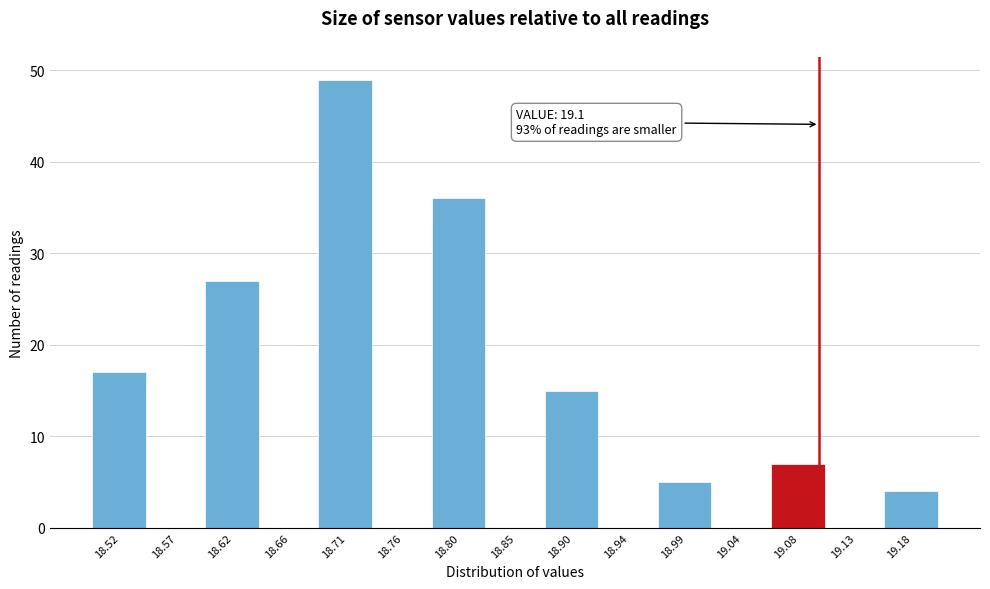

Which range on the x-axis has the tallest bar?

18.685 to 18.735